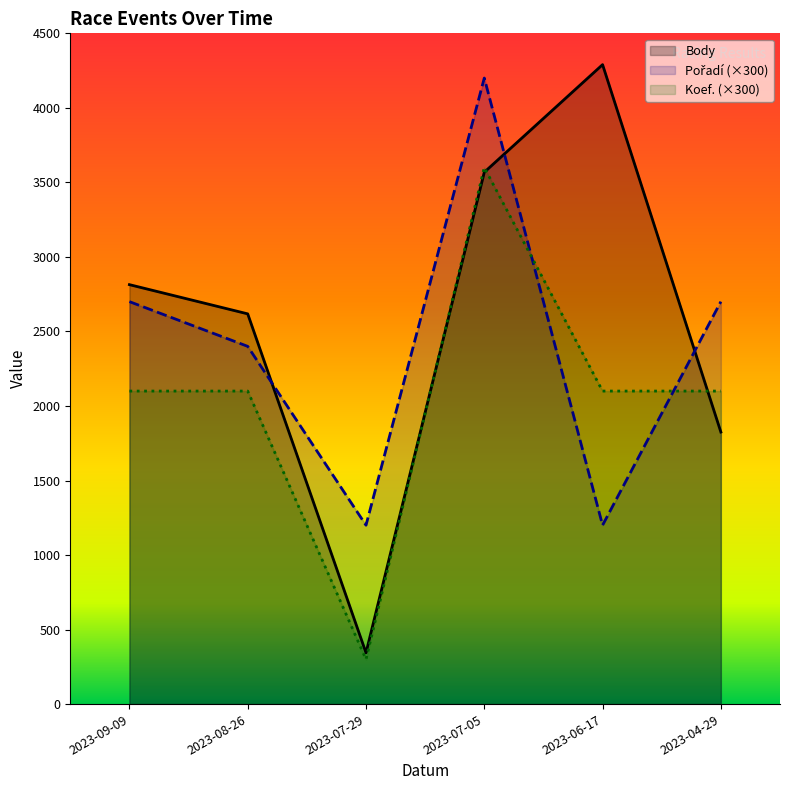

The value of Pořadí at 2023-07-05 is 4200. True or false?

True